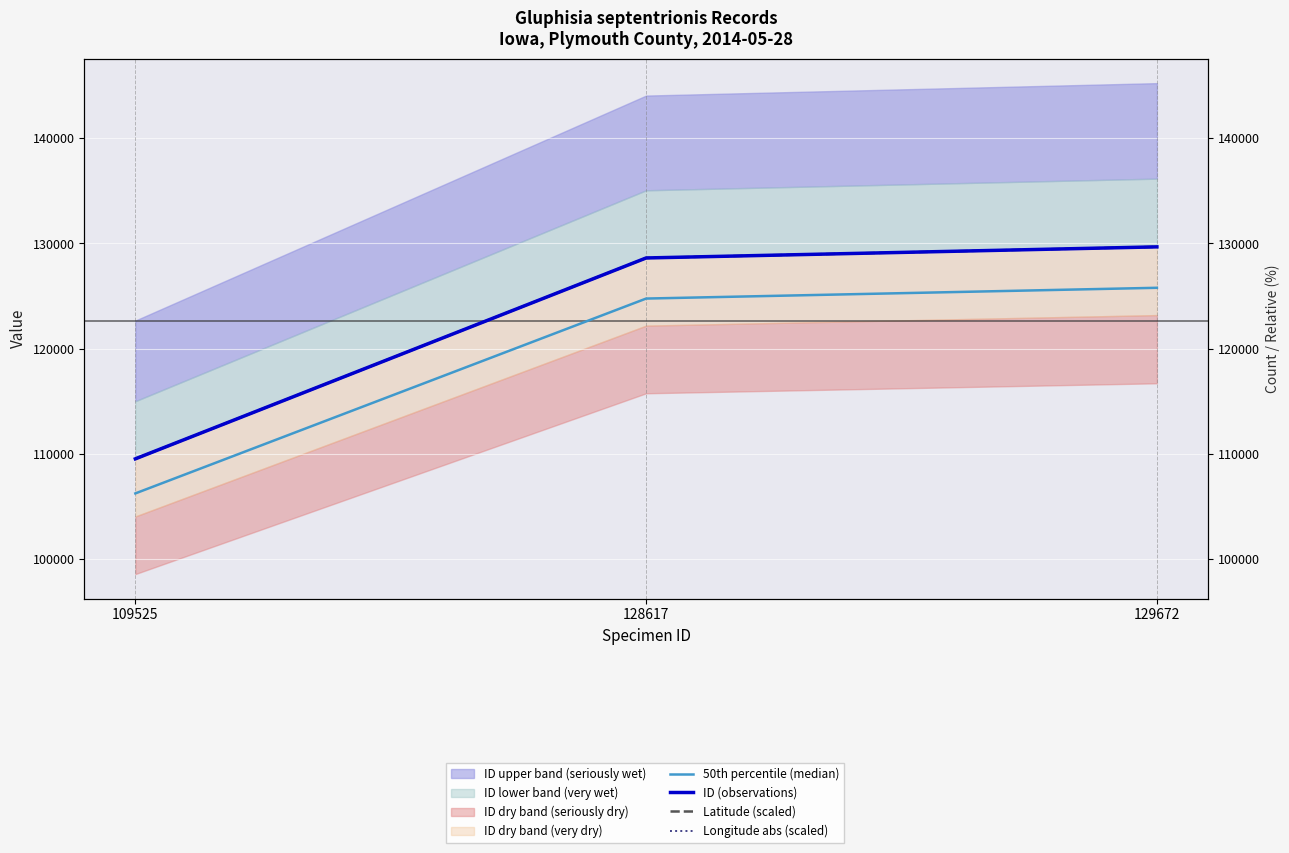

How many lines are shown in the chart?

4